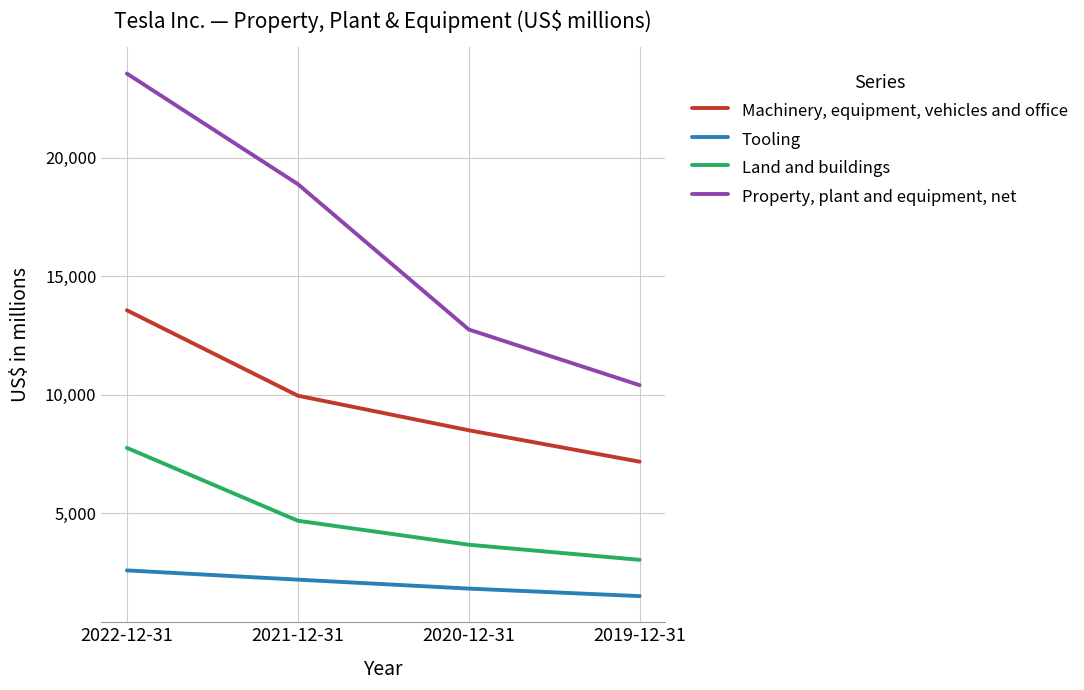

At which label is Property, plant and equipment, net closest to 16972?

2021-12-31